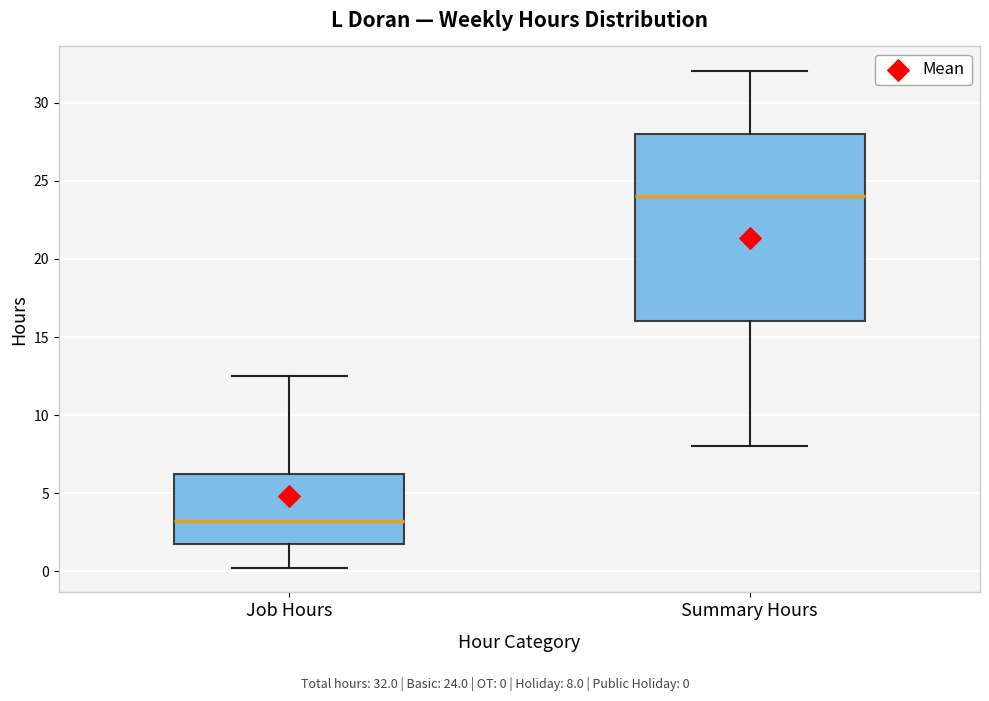

Reading left to right, transcribe this box plot: for each box, give where its median line is, the range the box spans, and where its two whiskers end, as read against the y-axis. The values are not printed on the chart, so give them approximately, as read against the axis.

Job Hours: median 3.5, box 2.0 to 6.5, whiskers 0.5 to 12.5
Summary Hours: median 24.0, box 16.0 to 28.0, whiskers 8.0 to 32.0